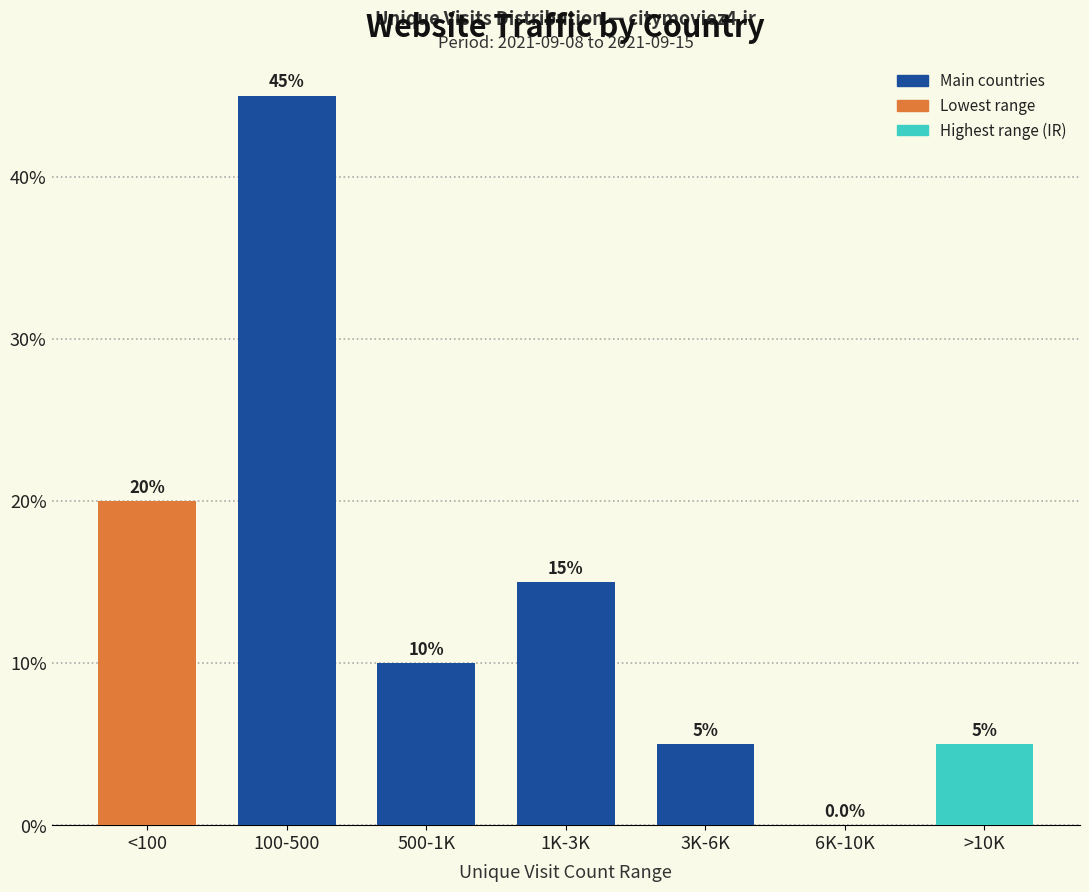

Reading right to left, what are all the values shown in this chart?

>10K=5	6K-10K=0	3K-6K=5	1K-3K=15	500-1K=10	100-500=45	<100=20